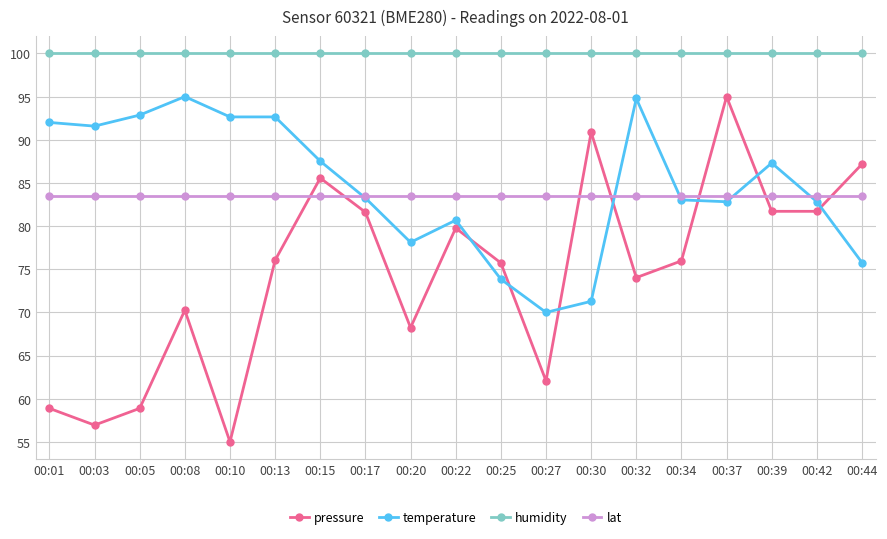

Rank the series at 00:03 from lowest to highest value.

pressure, lat, temperature, humidity